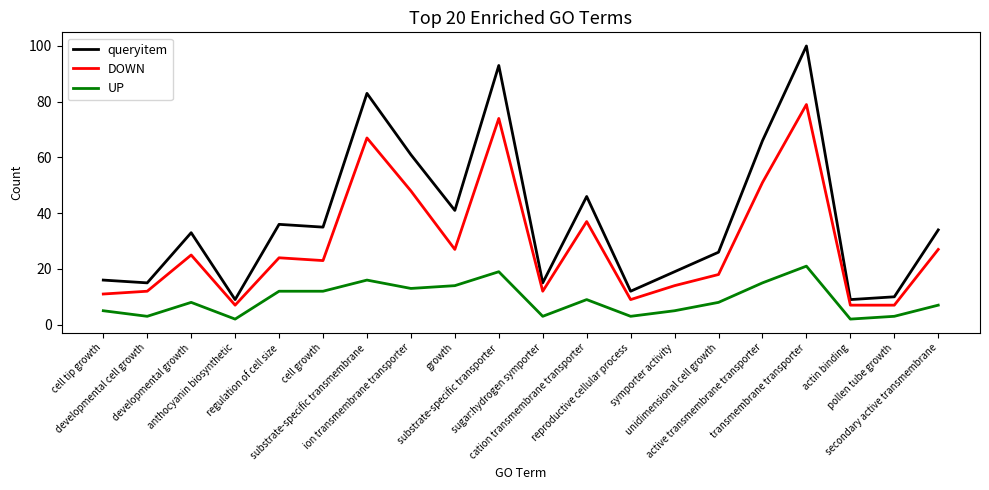

Reading left to right, list all the values displayed in this chart.

queryitem: cell tip growth=16	developmental cell growth=15	developmental growth=33	anthocyanin biosynthetic=9	regulation of cell size=36	cell growth=35	substrate-specific transmembrane=83	ion transmembrane transporter=61	growth=41	substrate-specific transporter=93	sugar:hydrogen symporter=15	cation transmembrane transporter=46	reproductive cellular process=12	symporter activity=19	unidimensional cell growth=26	active transmembrane transporter=66	transmembrane transporter=100	actin binding=9	pollen tube growth=10	secondary active transmembrane=34
DOWN: cell tip growth=11	developmental cell growth=12	developmental growth=25	anthocyanin biosynthetic=7	regulation of cell size=24	cell growth=23	substrate-specific transmembrane=67	ion transmembrane transporter=48	growth=27	substrate-specific transporter=74	sugar:hydrogen symporter=12	cation transmembrane transporter=37	reproductive cellular process=9	symporter activity=14	unidimensional cell growth=18	active transmembrane transporter=51	transmembrane transporter=79	actin binding=7	pollen tube growth=7	secondary active transmembrane=27
UP: cell tip growth=5	developmental cell growth=3	developmental growth=8	anthocyanin biosynthetic=2	regulation of cell size=12	cell growth=12	substrate-specific transmembrane=16	ion transmembrane transporter=13	growth=14	substrate-specific transporter=19	sugar:hydrogen symporter=3	cation transmembrane transporter=9	reproductive cellular process=3	symporter activity=5	unidimensional cell growth=8	active transmembrane transporter=15	transmembrane transporter=21	actin binding=2	pollen tube growth=3	secondary active transmembrane=7